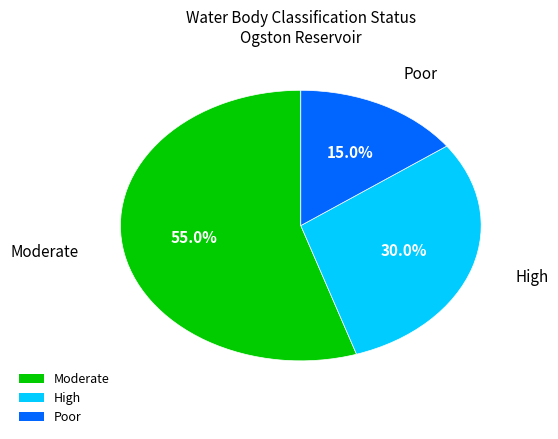

Combined, what portion of the pie is Moderate and Poor?

70.0%